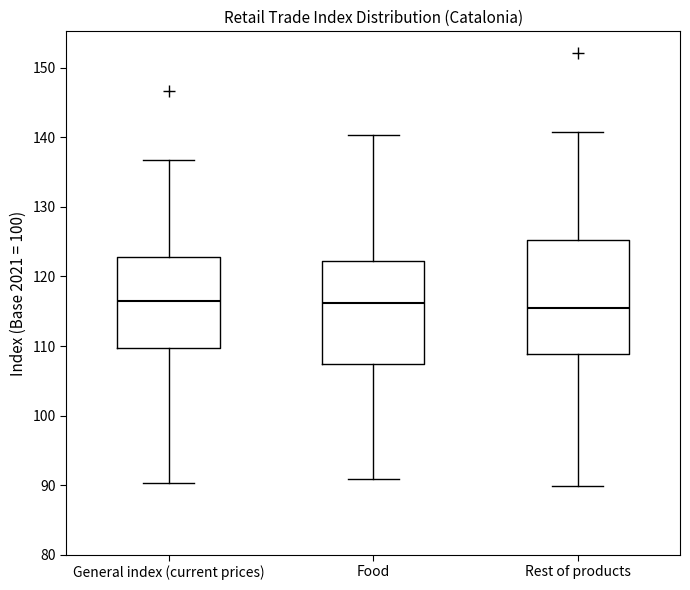

Comparing the boxes themselves (not the whiskers), which one is the tallest?

Rest of products